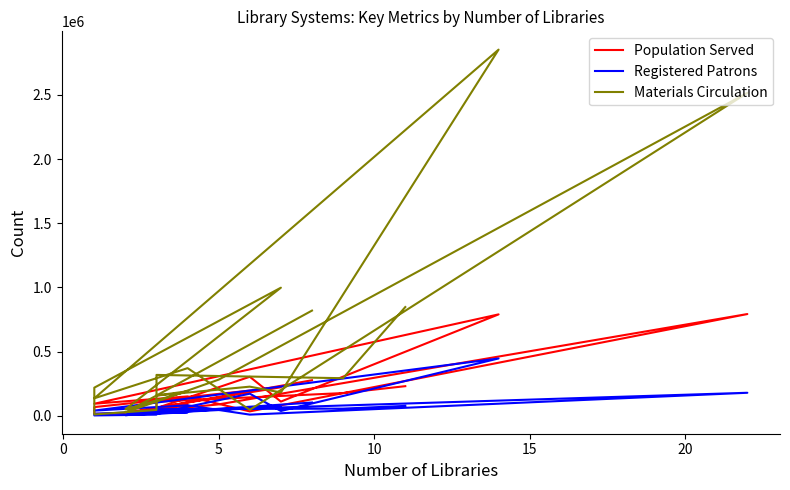

What is the difference between the maximum and minimum values in the Population Served series?

777427